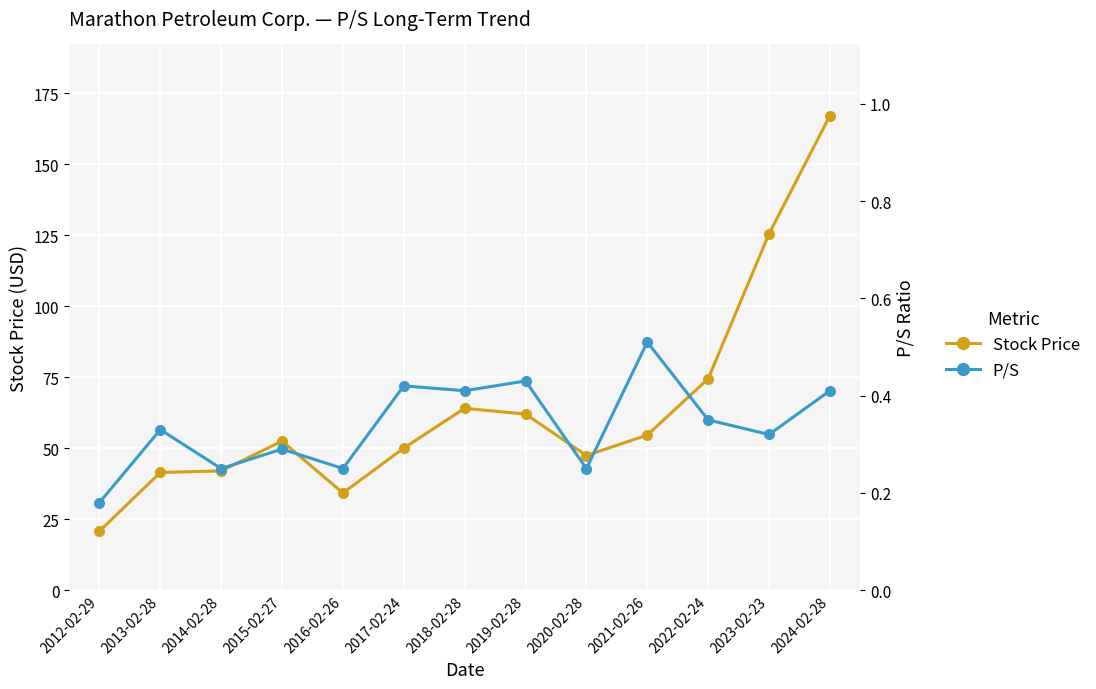

What is the smallest value displayed?

0.2